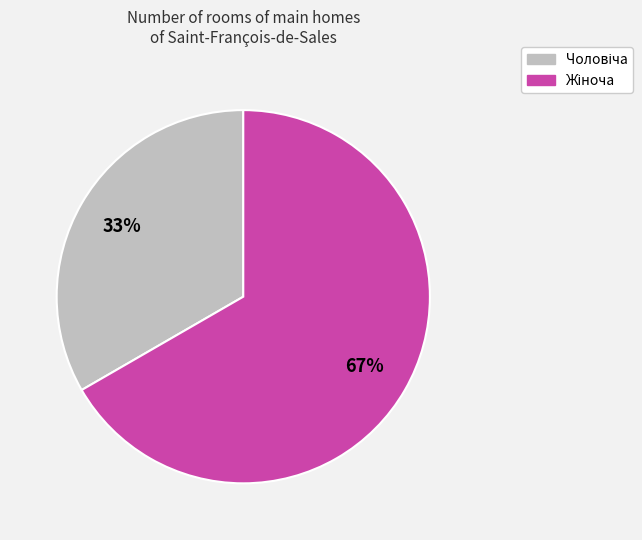

To the nearest percent, what is the average slice percentage?

50%